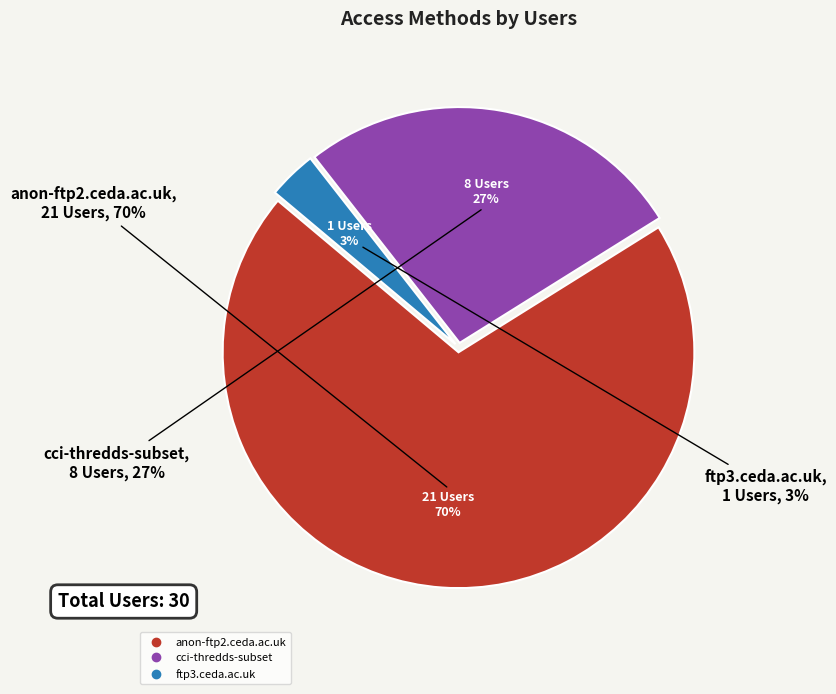

How many segments does this pie chart have?

3